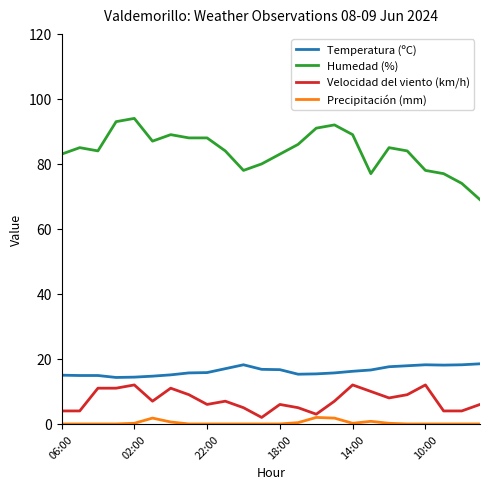

What is the difference between the maximum and second lowest values in the Precipitación (mm) series?

2.0